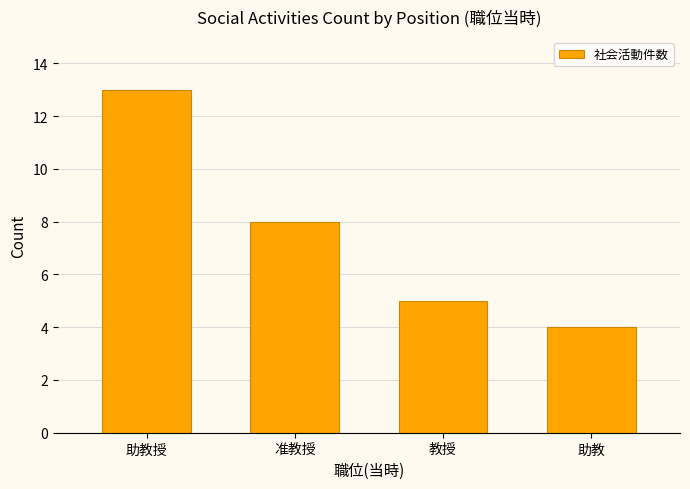

What is the approximate value at 教授?

5